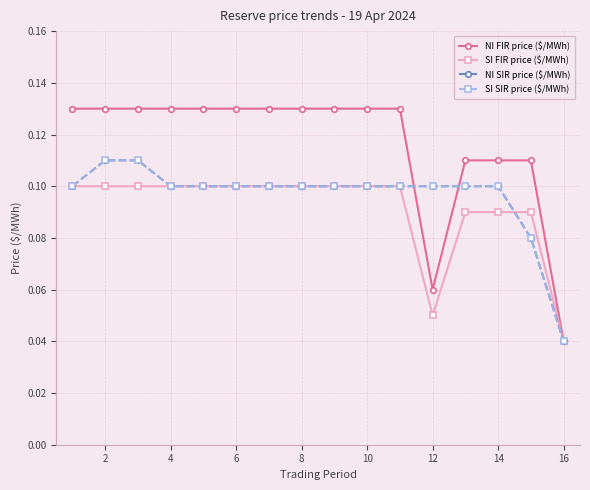

How many NI FIR price ($/MWh) values are between 0 and 1?

16